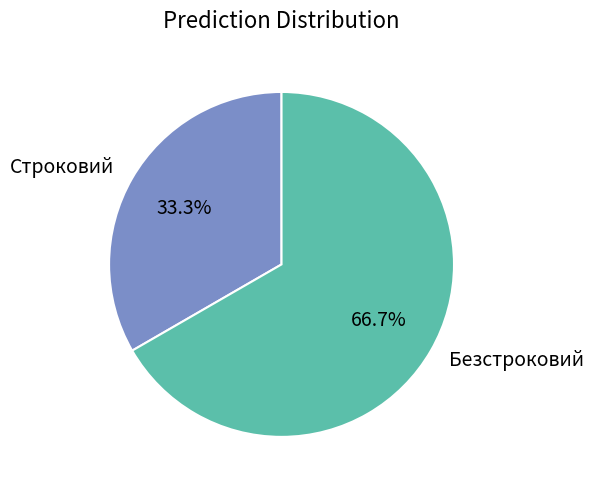

The Строковий slice represents 23% of the pie. True or false?

False